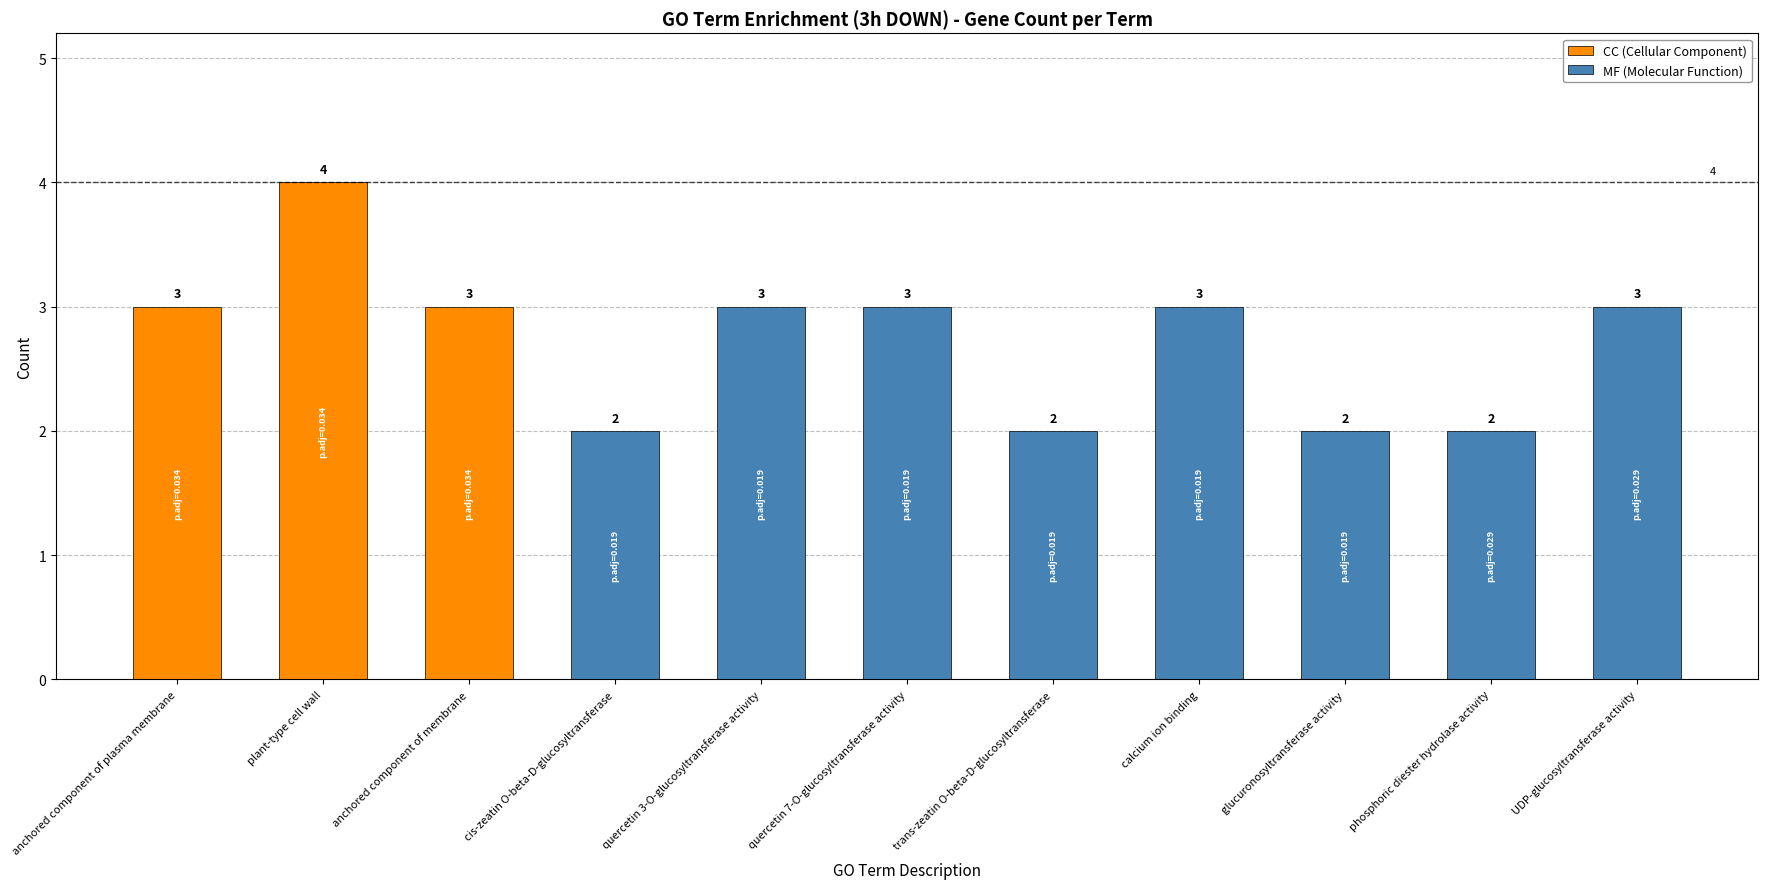

Rank the categories by value from highest to lowest.

plant-type cell wall, anchored component of plasma membrane, anchored component of membrane, quercetin 3-O-glucosyltransferase activity, quercetin 7-O-glucosyltransferase activity, calcium ion binding, UDP-glucosyltransferase activity, cis-zeatin O-beta-D-glucosyltransferase, trans-zeatin O-beta-D-glucosyltransferase, glucuronosyltransferase activity, phosphoric diester hydrolase activity